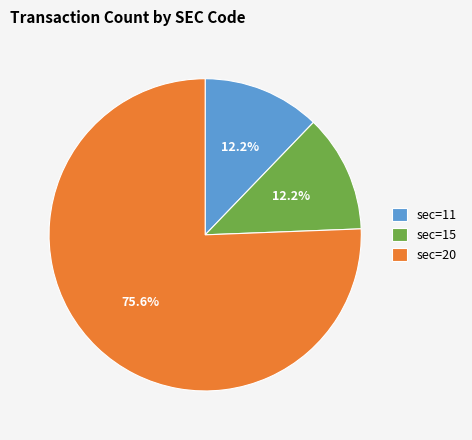

How much of the chart is everything except sec=15?

87.8%